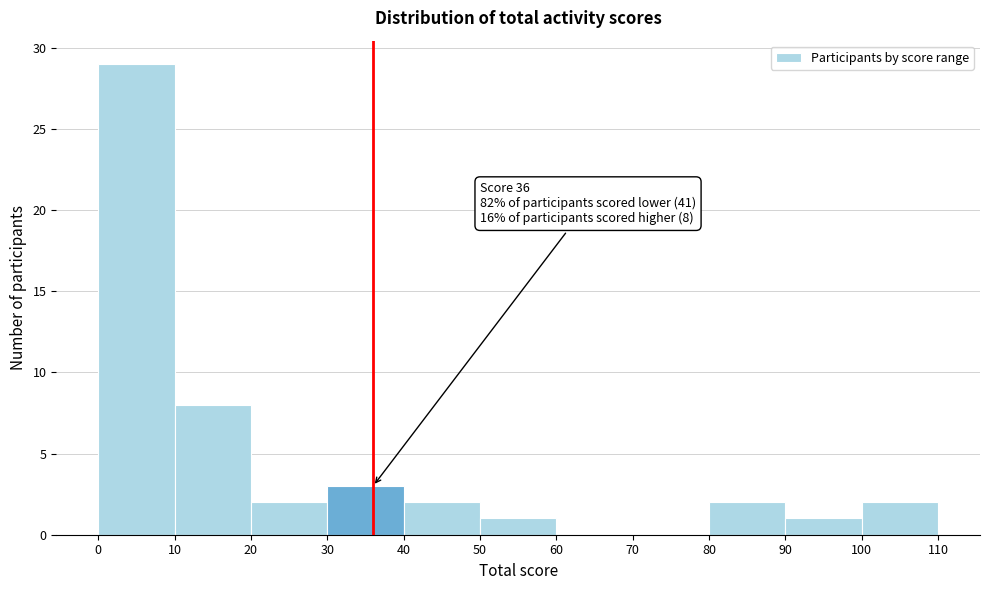

Over which range of the x-axis is the bar tallest?

0 to 10